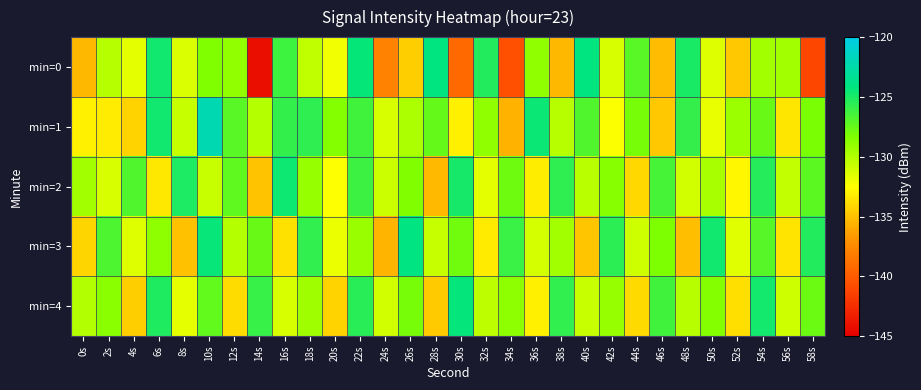

Count the number of categories in the chart.

30